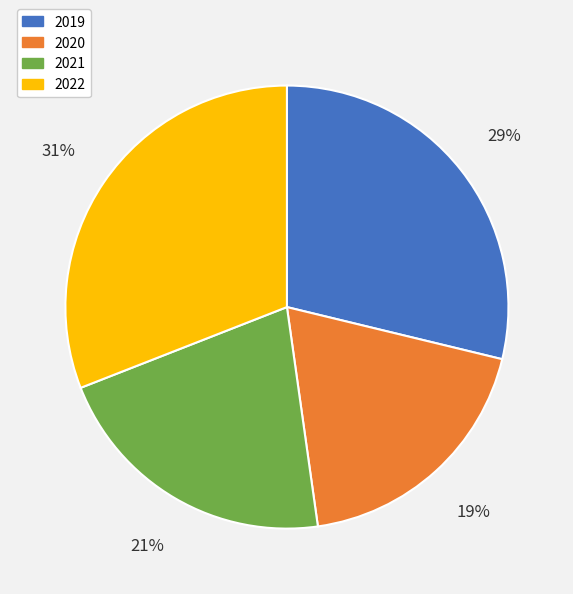

Count the number of slices in the pie.

4